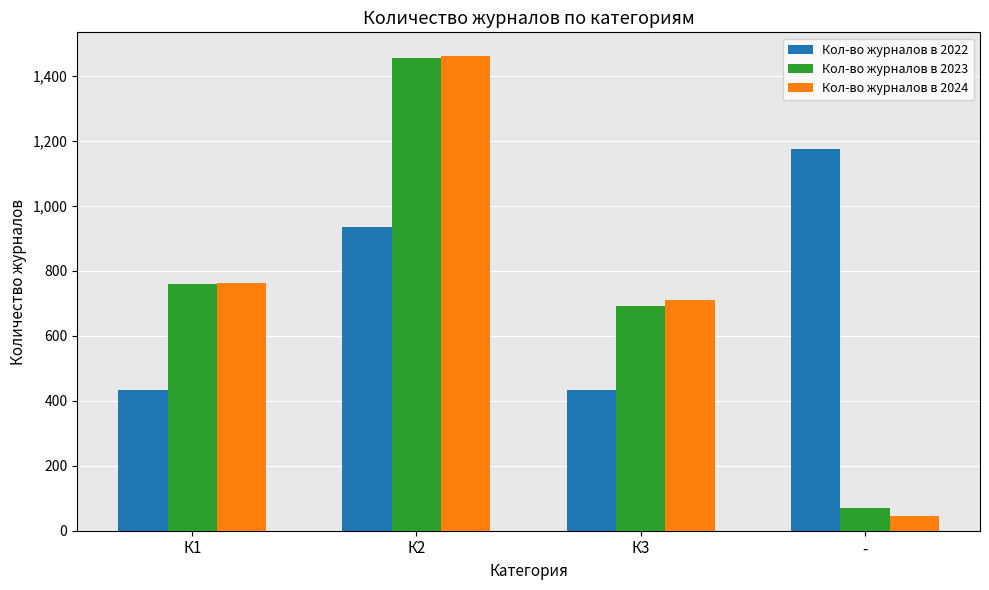

How many bars are there in each group?

3